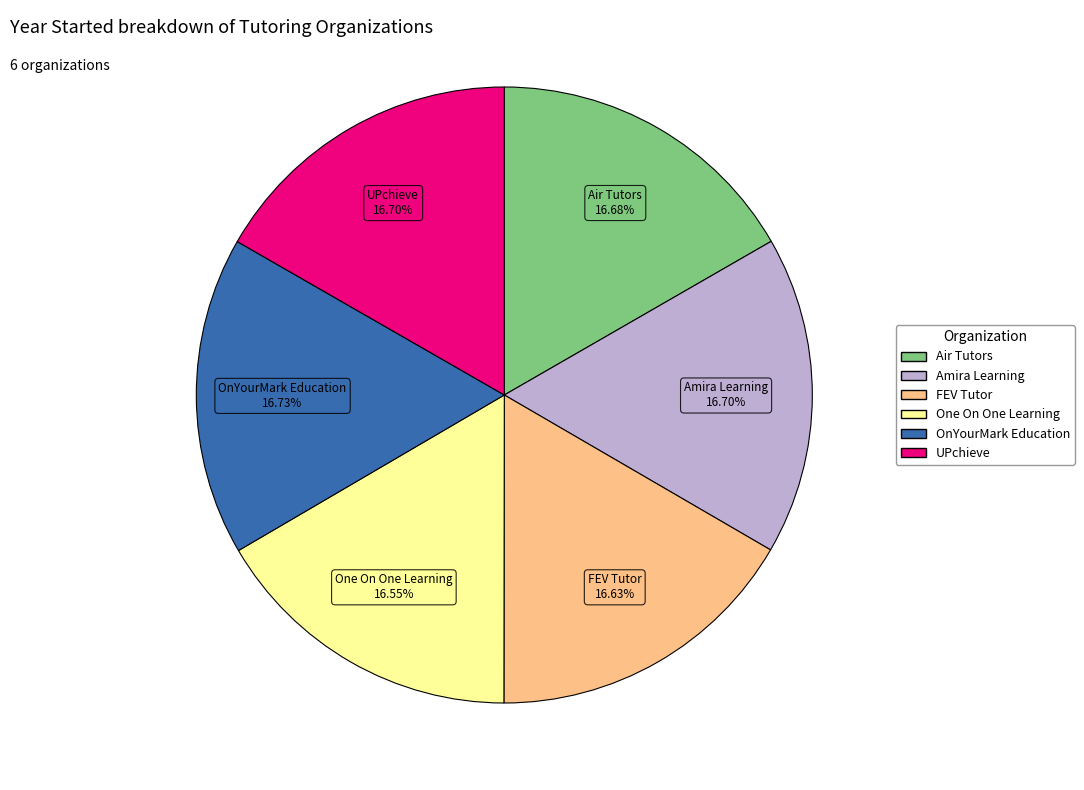

What percentage do One On One Learning and Amira Learning together represent?

33.3%